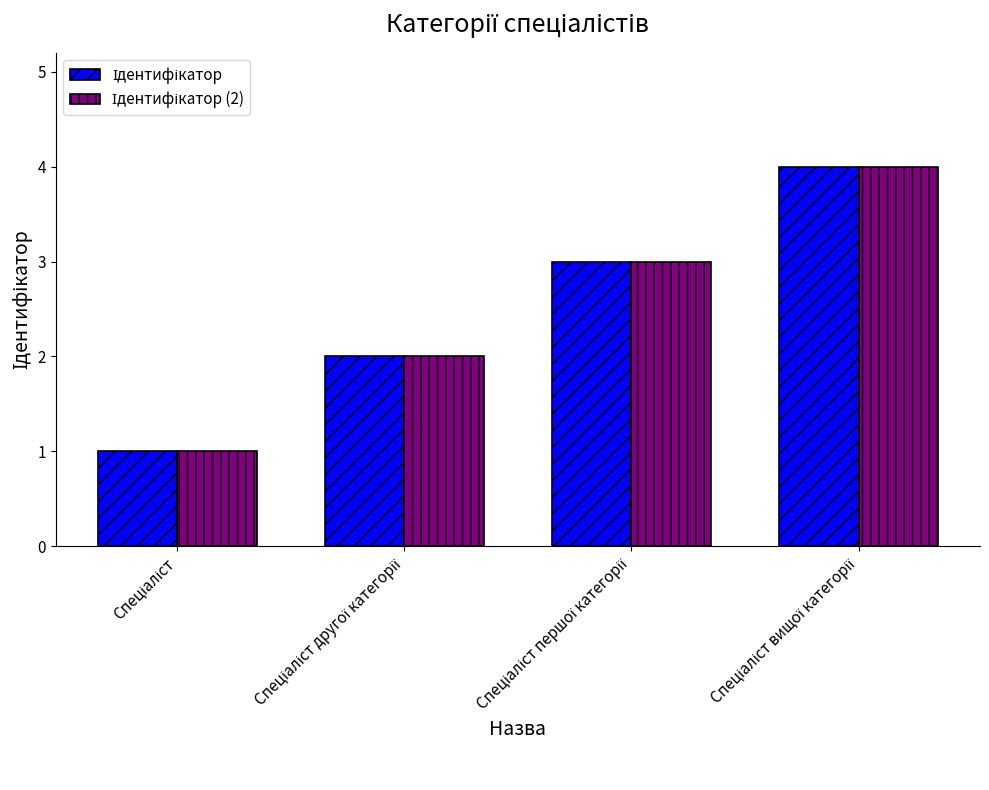

What is the maximum value shown in the chart?

4